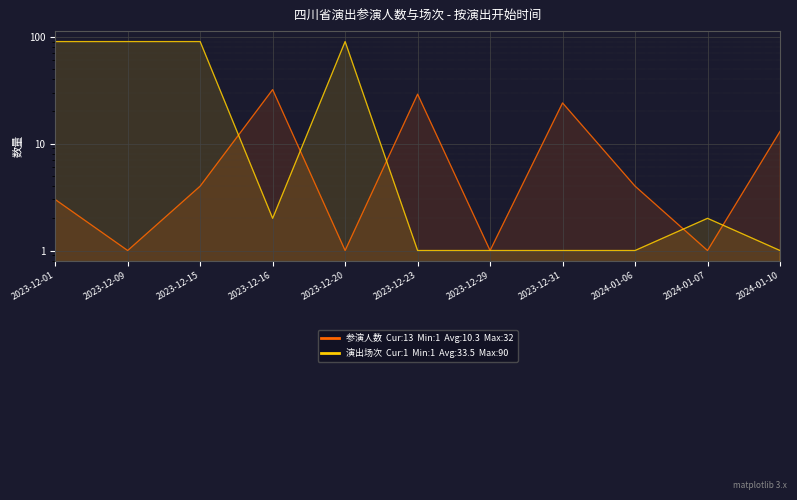

What is the sum of the 演出场次 values at 2023-12-23 and 2023-12-01?

91